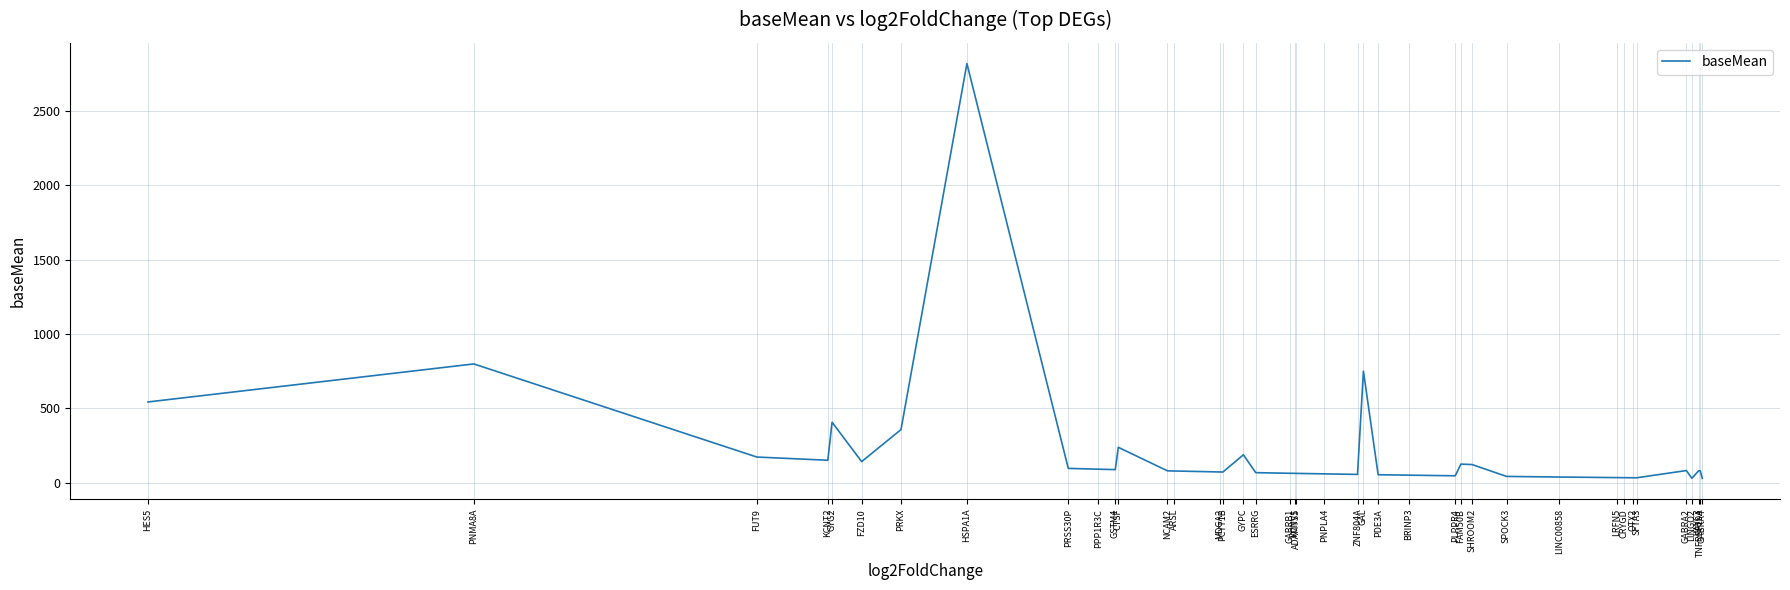

What value does the data have at BRINP3?

50.6